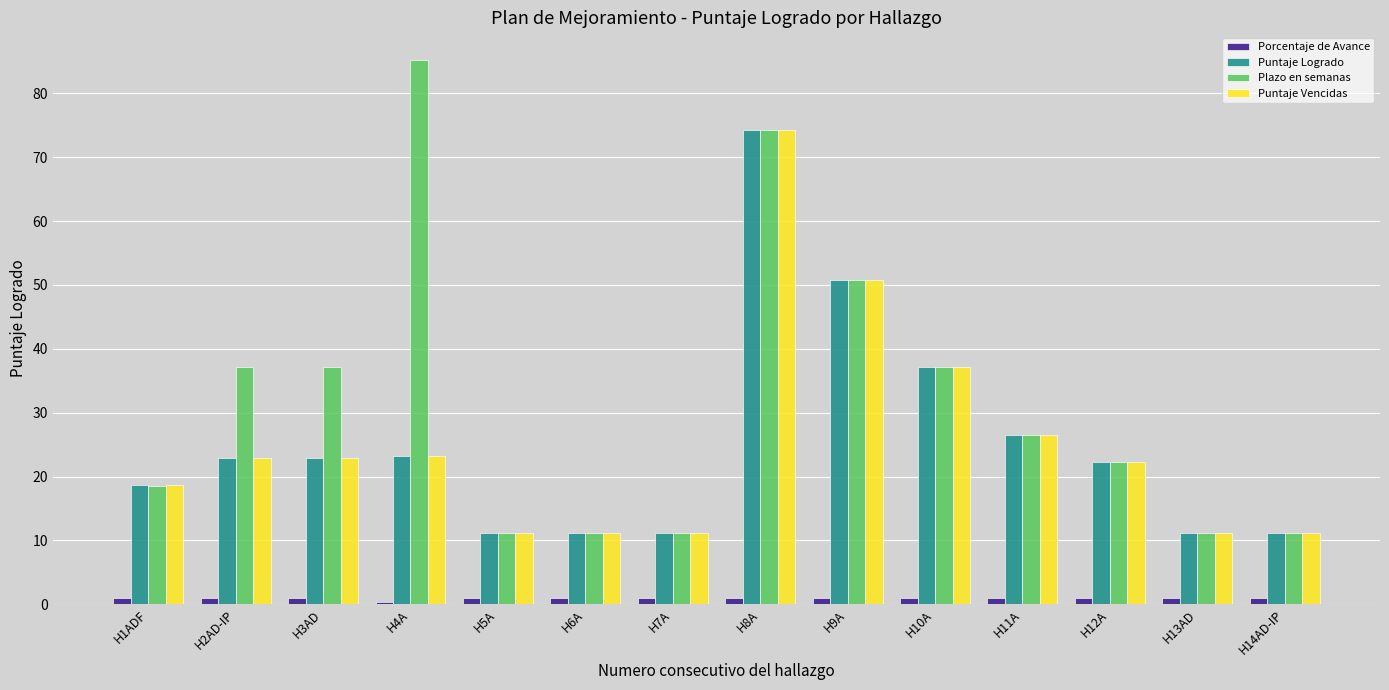

Is the value of Puntaje Vencidas at H3AD greater than the value of Puntaje Logrado at H6A?

Yes